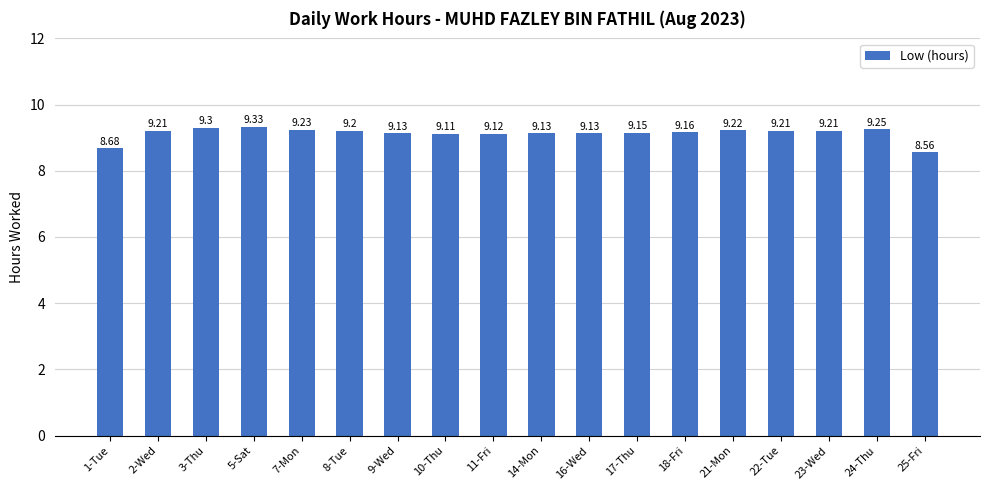

What is the average value?

9.1